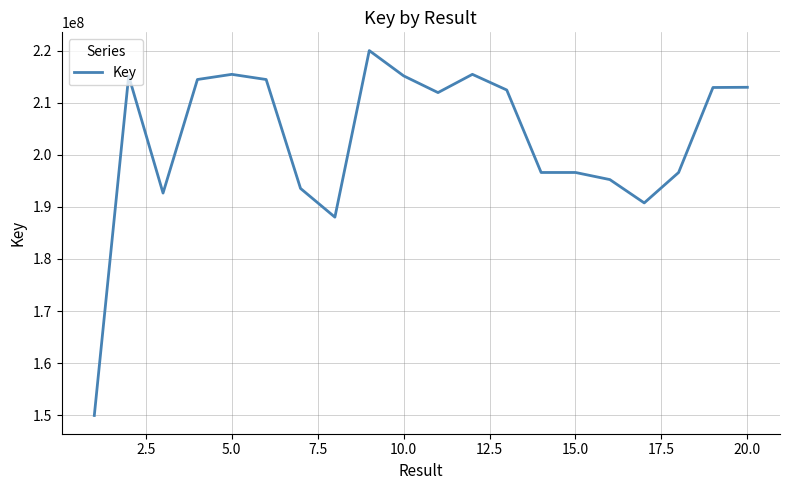

How many values are below 212466074?

10